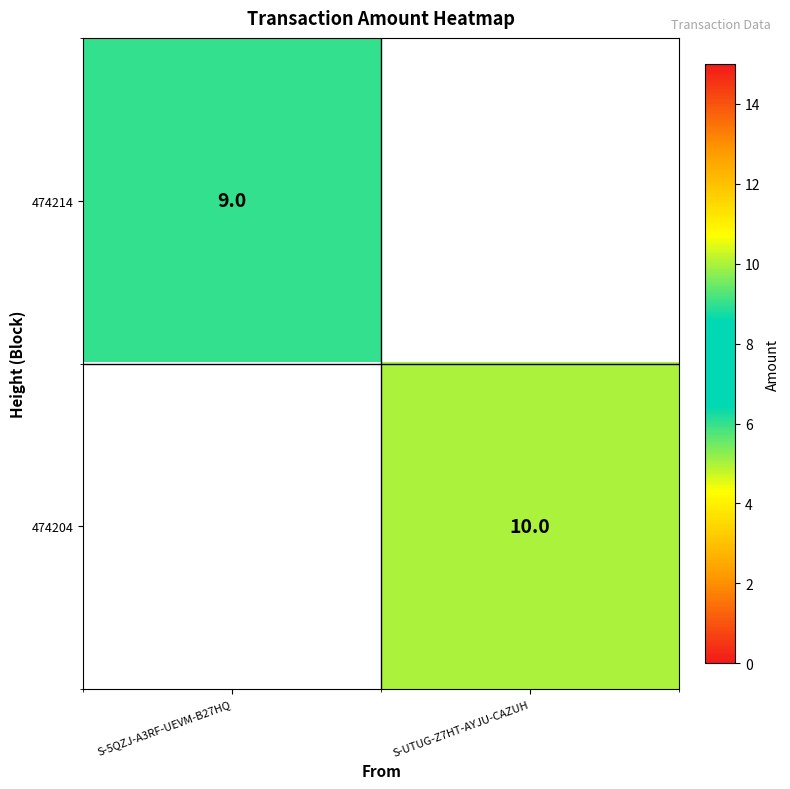

At how many categories does at least one series exceed 9?

1